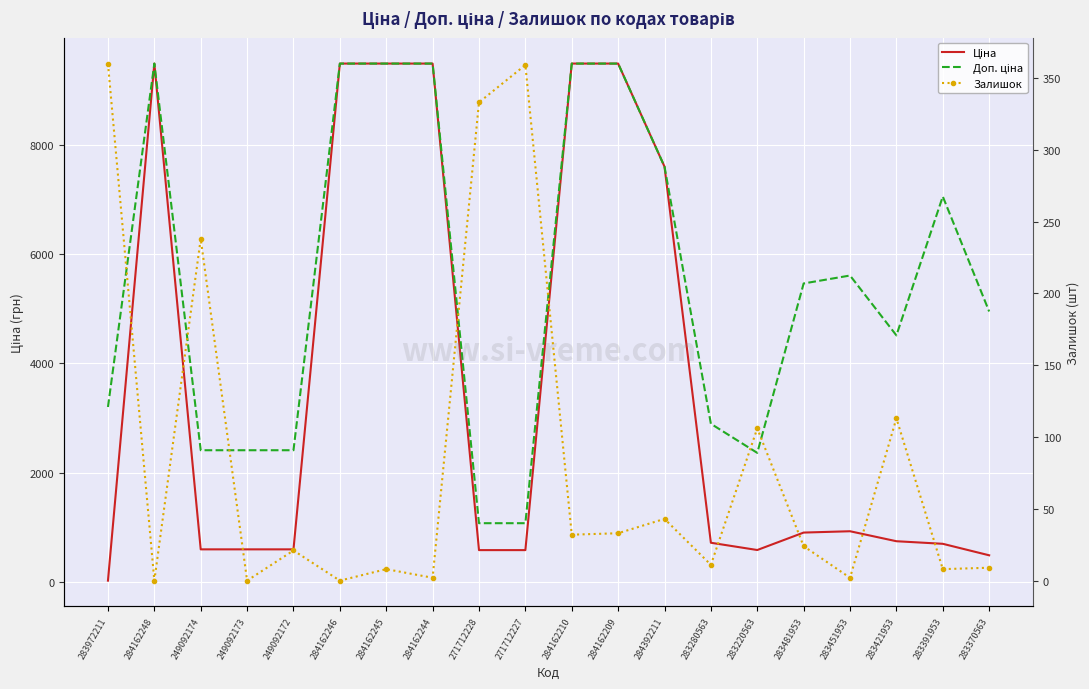

How many lines are shown in the chart?

3